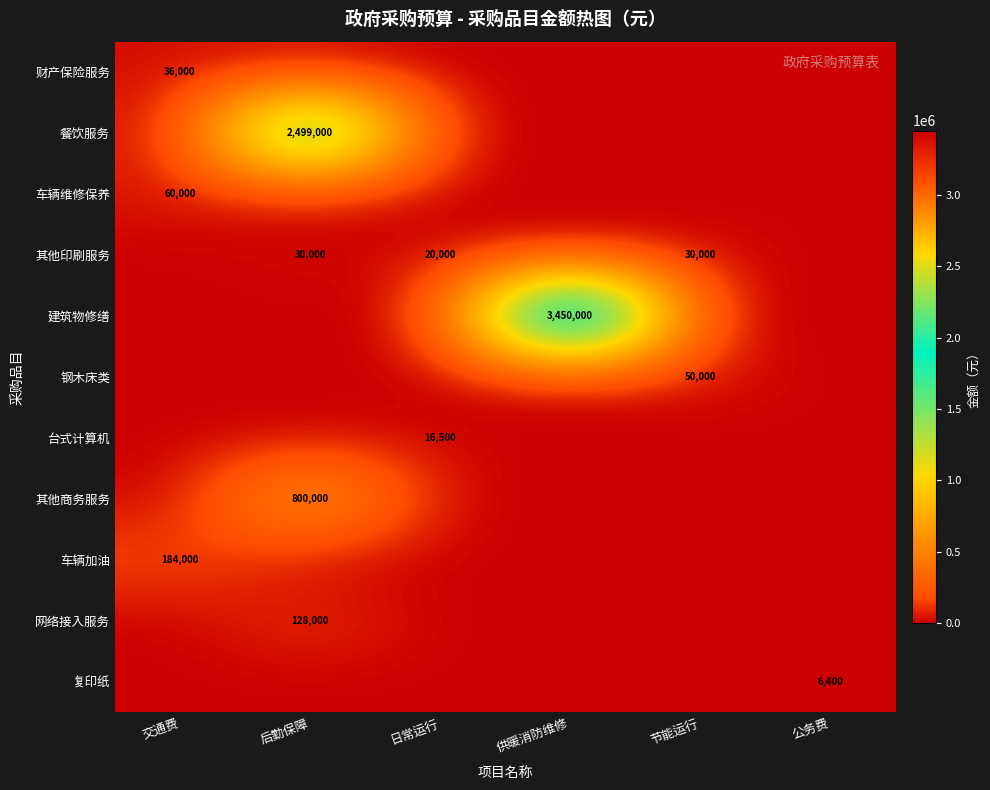

Which series has the largest total across all categories?

建筑物修缮